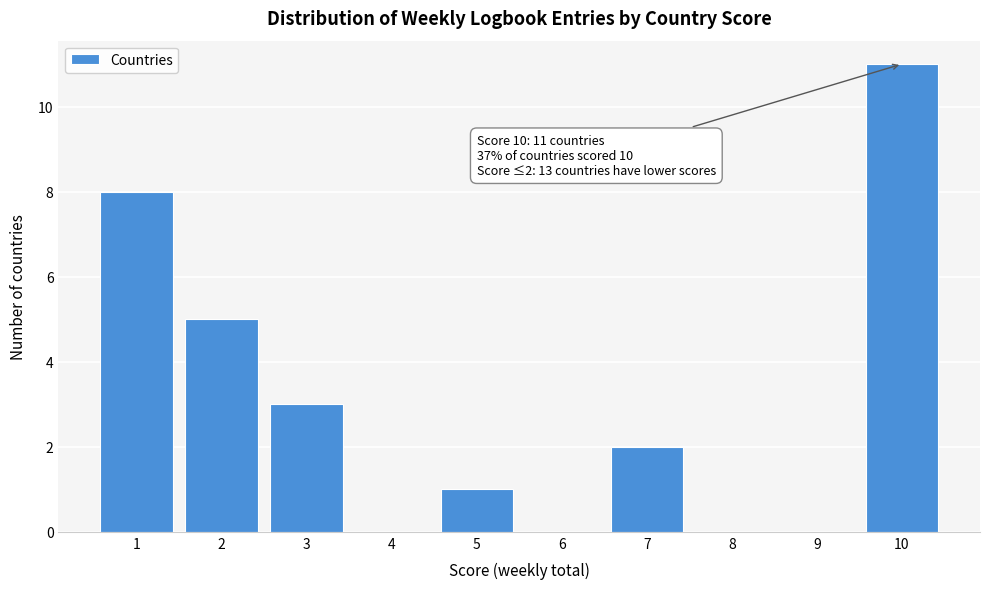

Reading right to left, what are all the values shown in this chart?

10=11	9=0	8=0	7=2	6=0	5=1	4=0	3=3	2=5	1=8